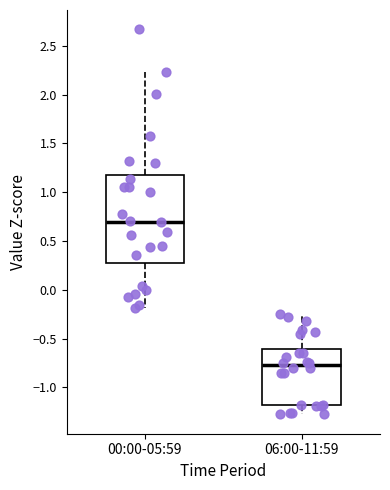

Which box's median line is the lowest?

06:00-11:59